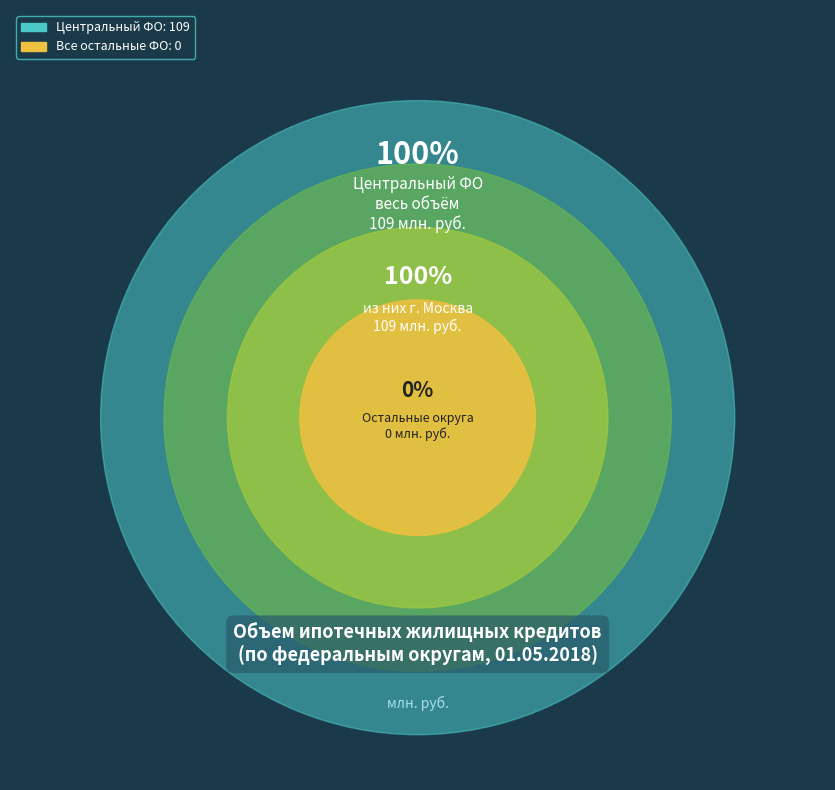

Is there a majority slice in this chart?

Yes